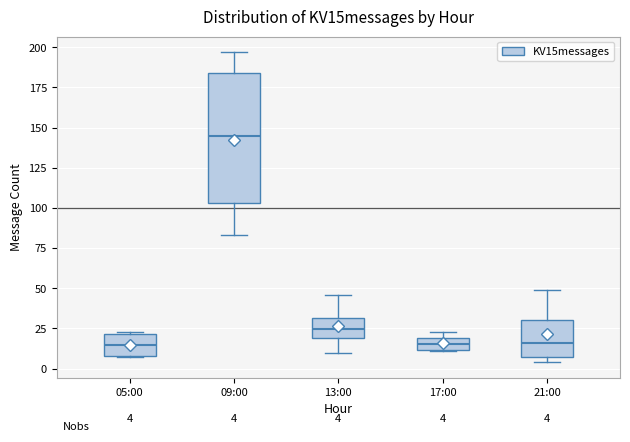

Which box is the tallest, from its lower edge to its upper edge?

09:00